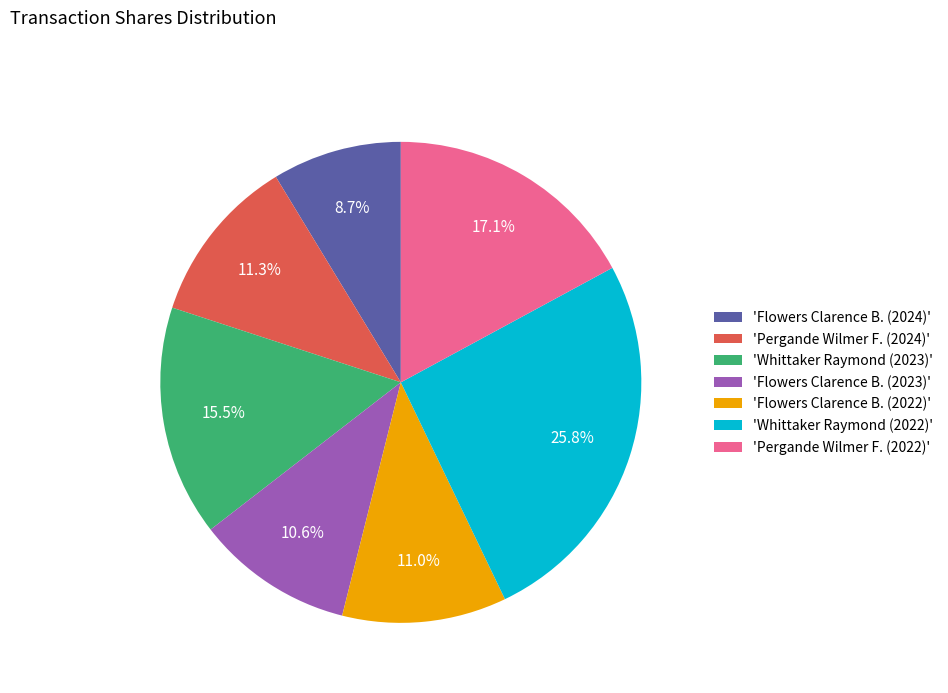

Count the number of slices in the pie.

7